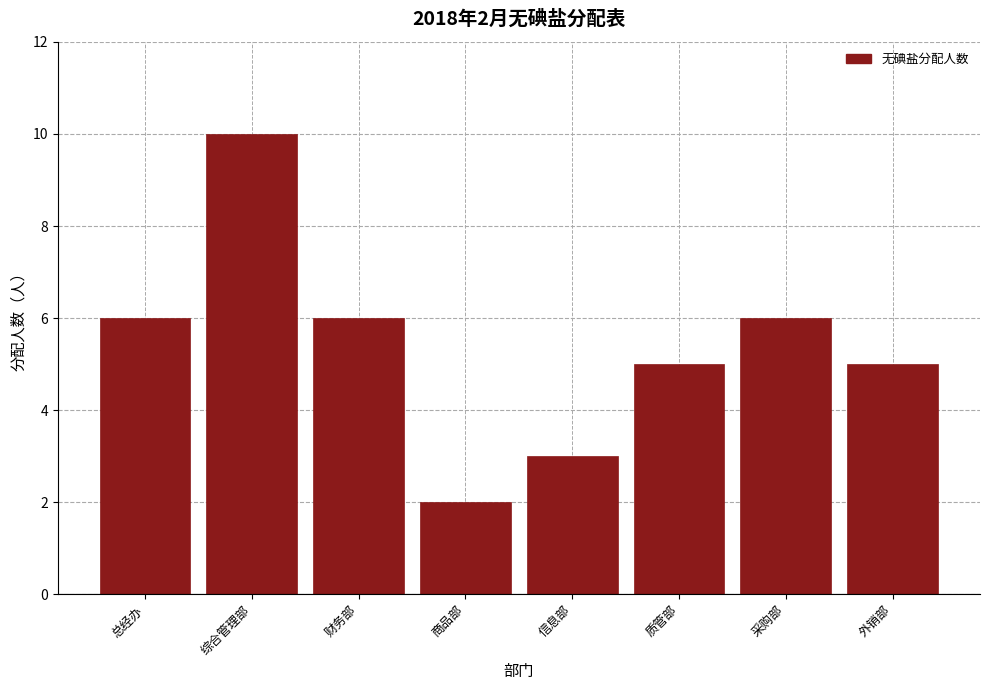

Reading left to right, extract all data points from this chart.

6	10	6	2	3	5	6	5